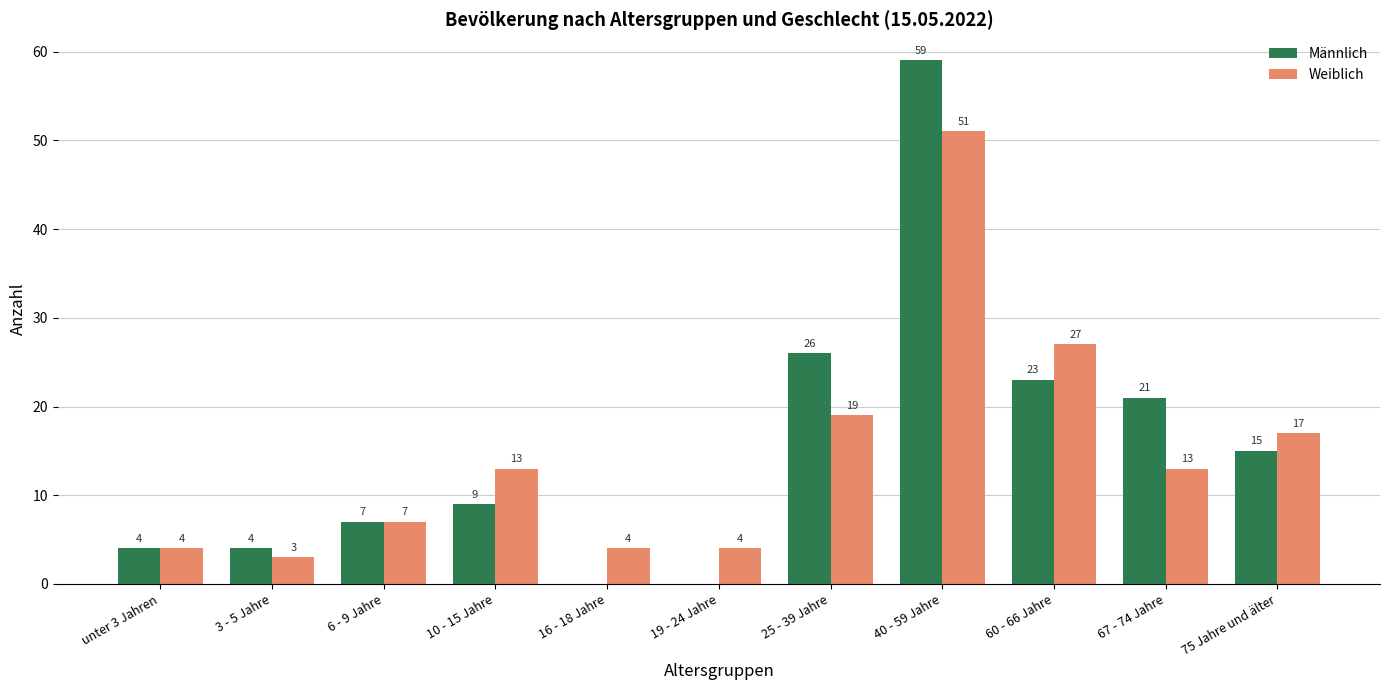

What is the sum of the Männlich values at 25 - 39 Jahre and 16 - 18 Jahre?

26